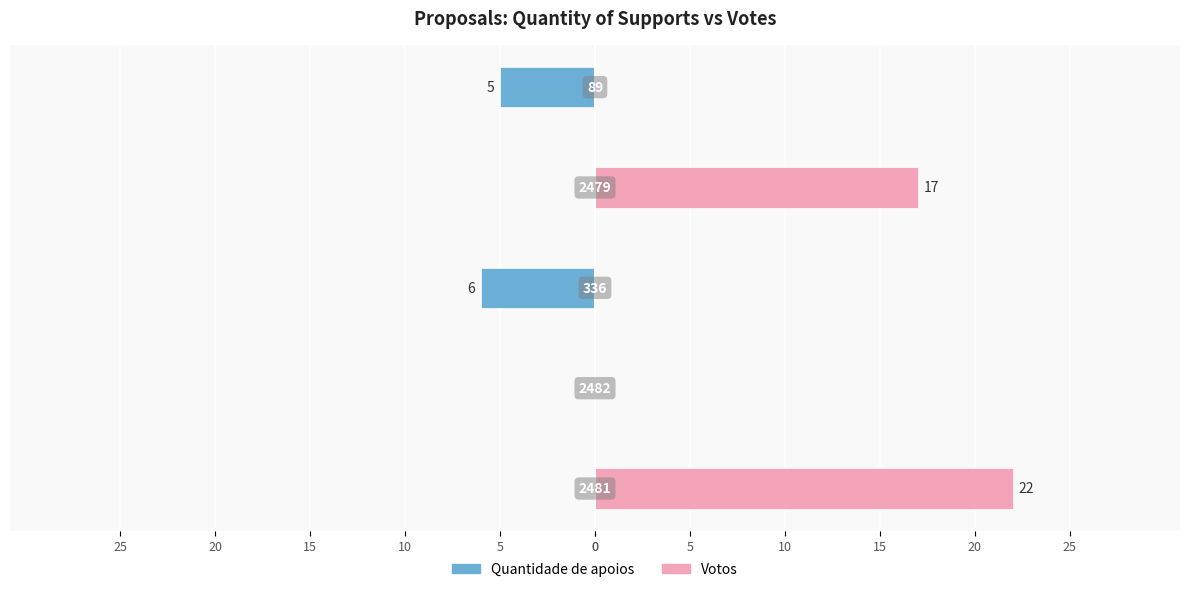

Rank the series by their average value, from lowest to highest.

Quantidade de apoios, Votos